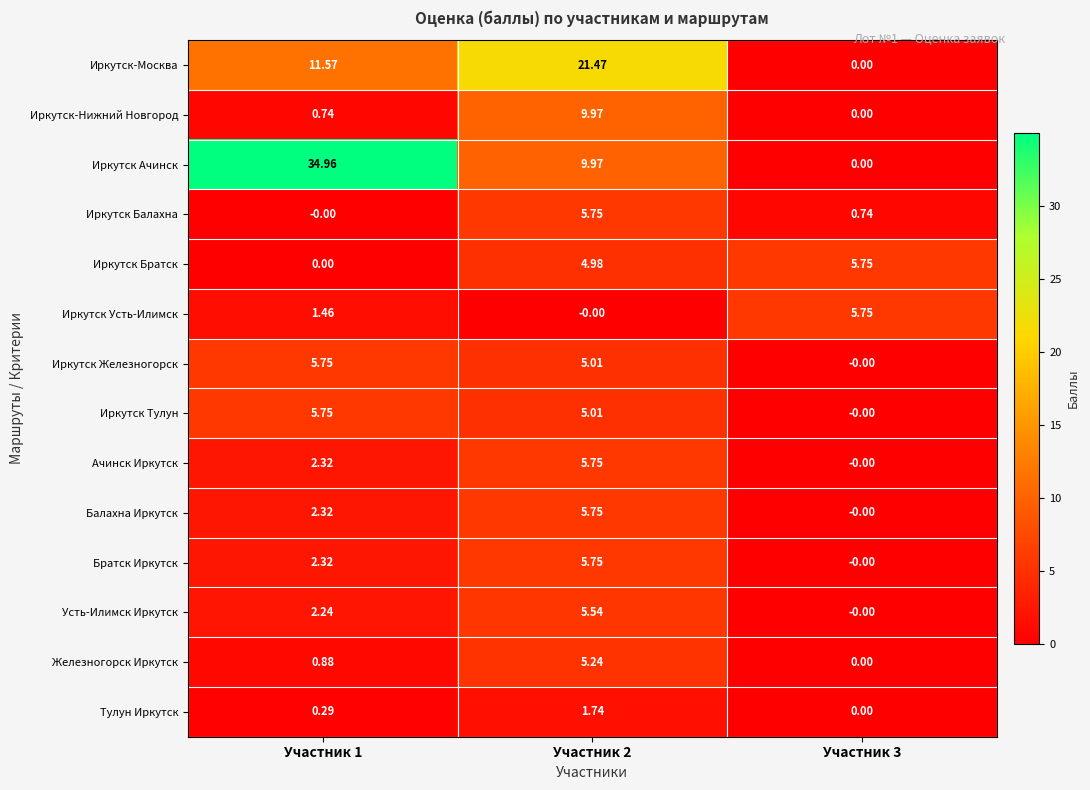

Between Участник 1 and Участник 3, which series saw the biggest shift?

Иркутск Ачинск